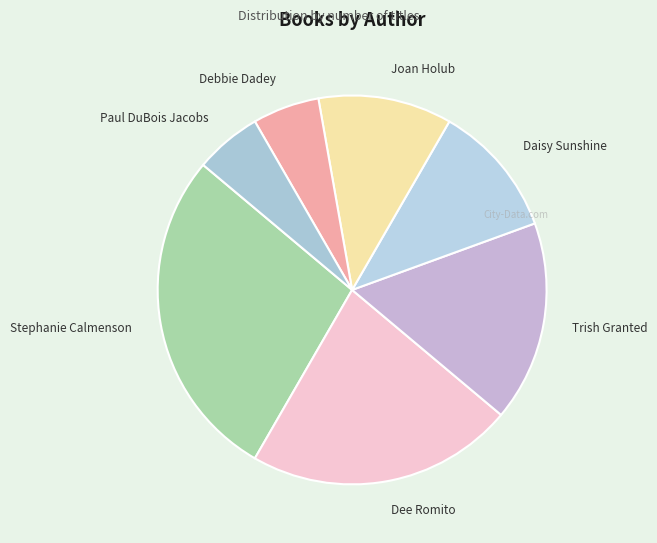

Does Daisy Sunshine represent more than half of the total?

No